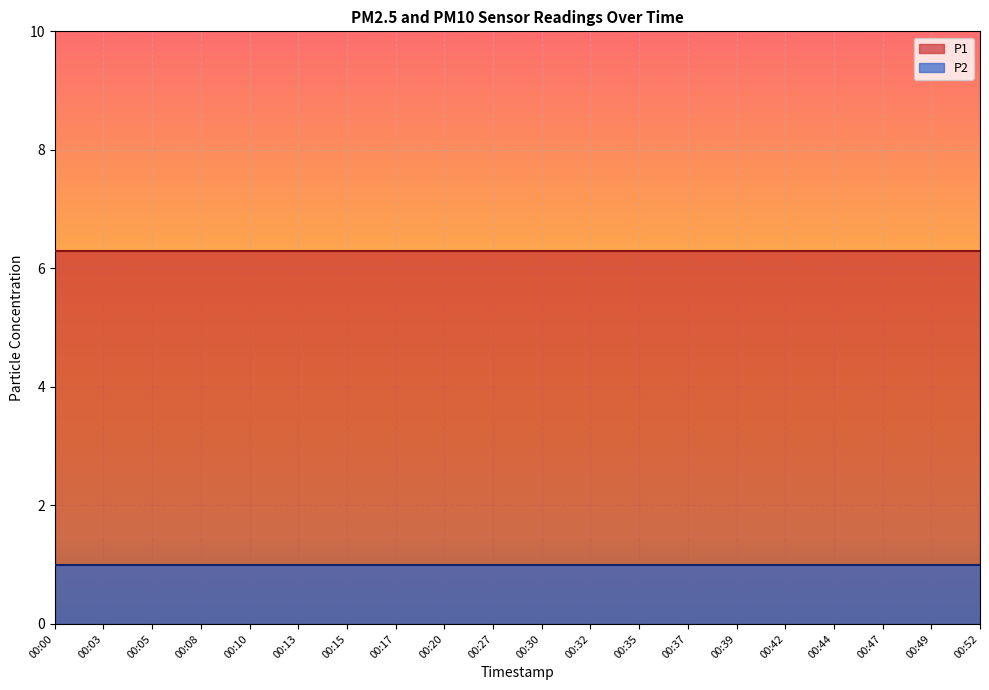

True or false: P1 has more than 2 interior local peaks.

False